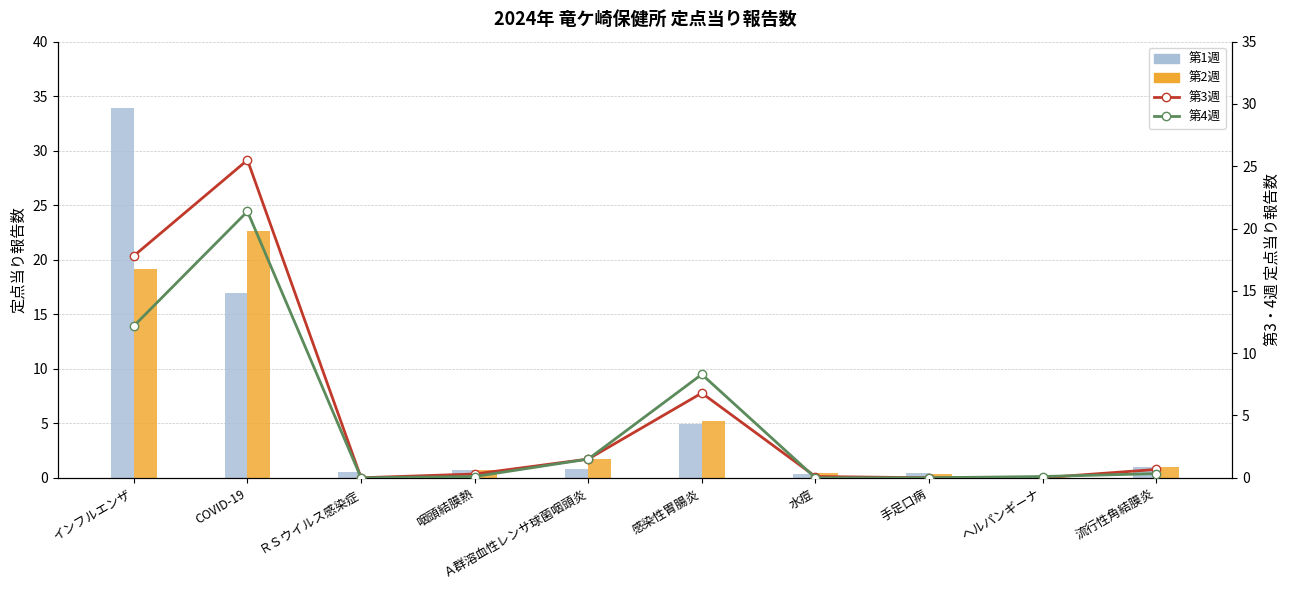

At which label is 第3週 closest to 12?

感染性胃腸炎